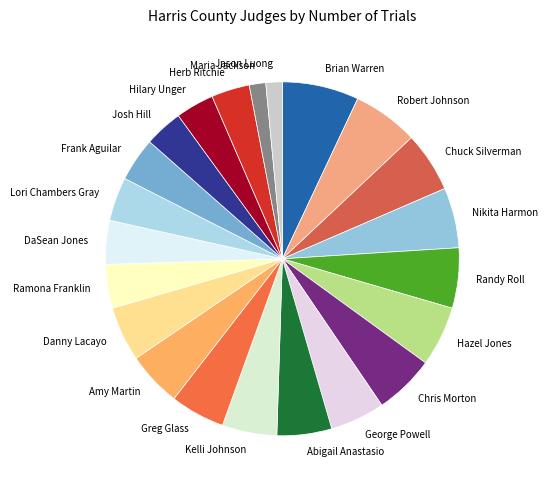

Is the sum of Frank Aguilar and Greg Glass greater than half?

No